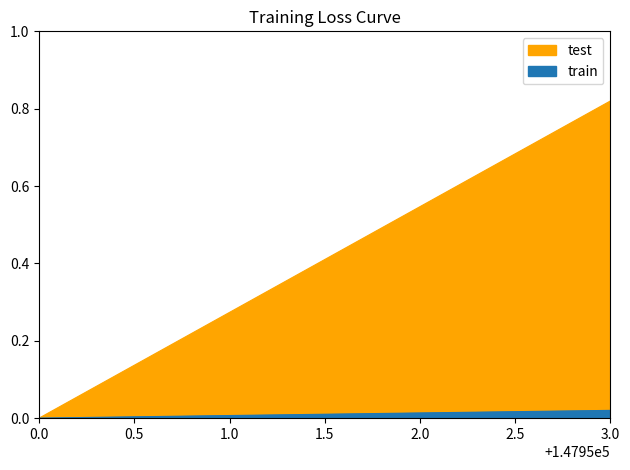

True or false: test has a value of 0.0 at 2.0.

False